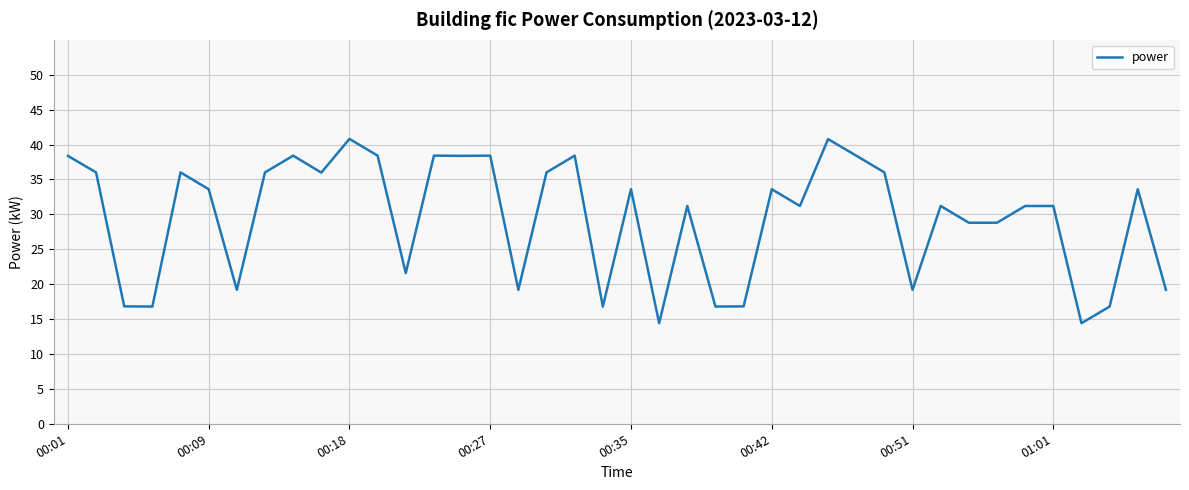

What is the difference between the maximum and minimum values?

26.4